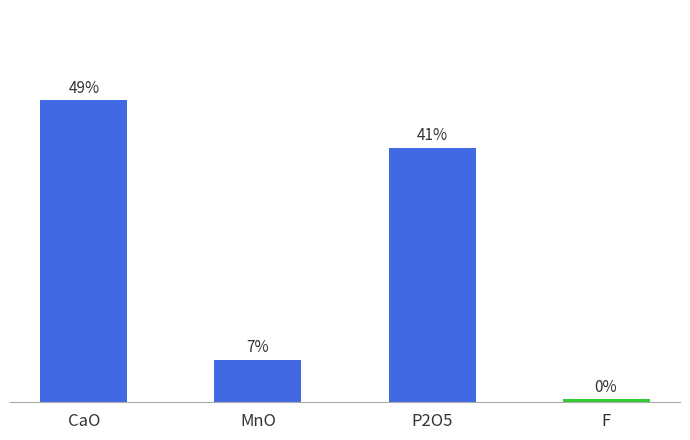

What is the label of the 1st bar from the left?

CaO